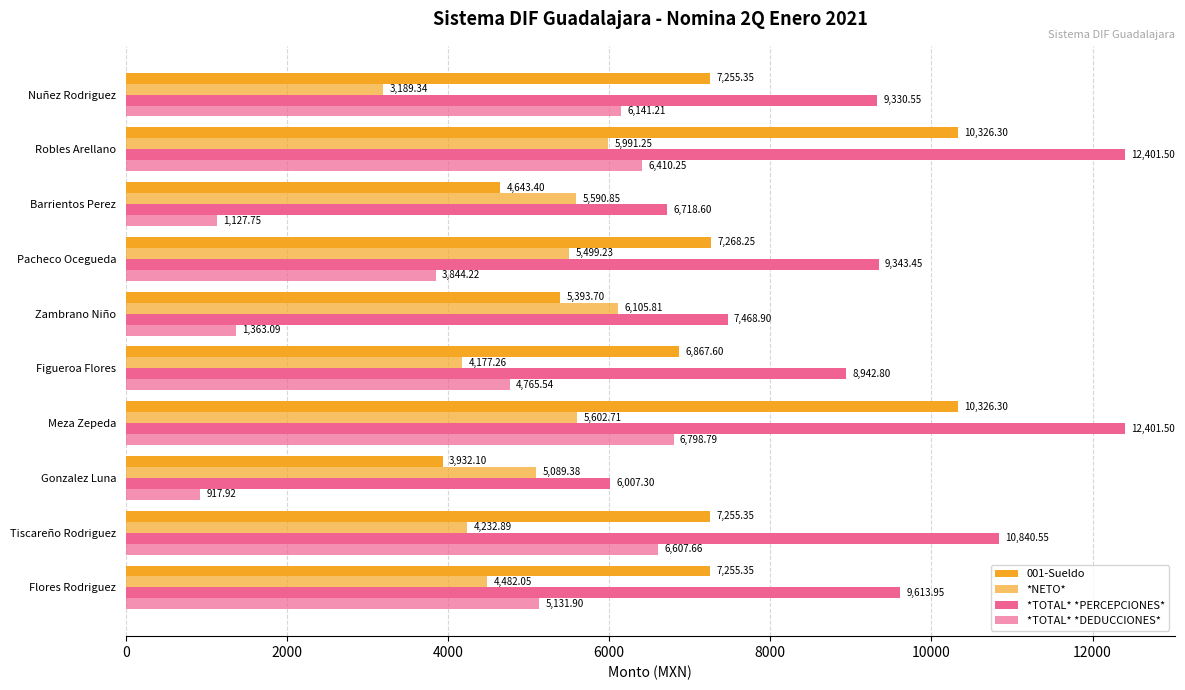

How many categories are shown in the chart?

10